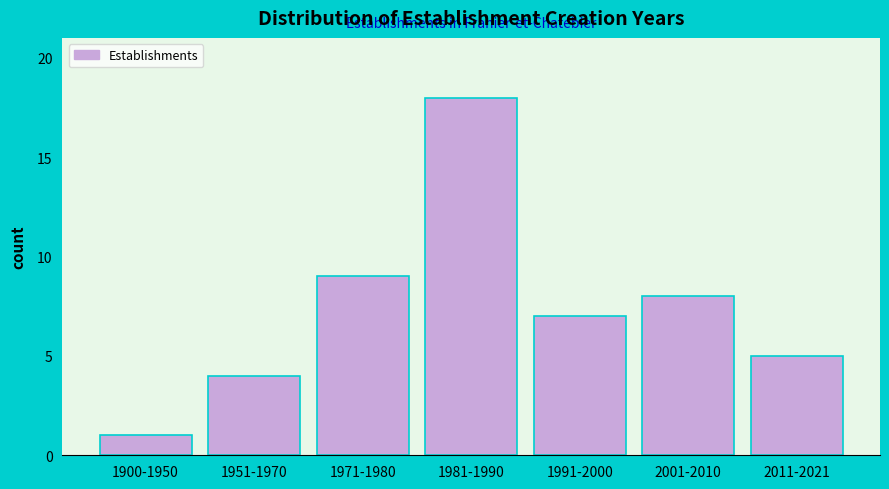

Reading left to right, extract all data points from this chart.

1900-1950=1	1951-1970=4	1971-1980=9	1981-1990=18	1991-2000=7	2001-2010=8	2011-2021=5